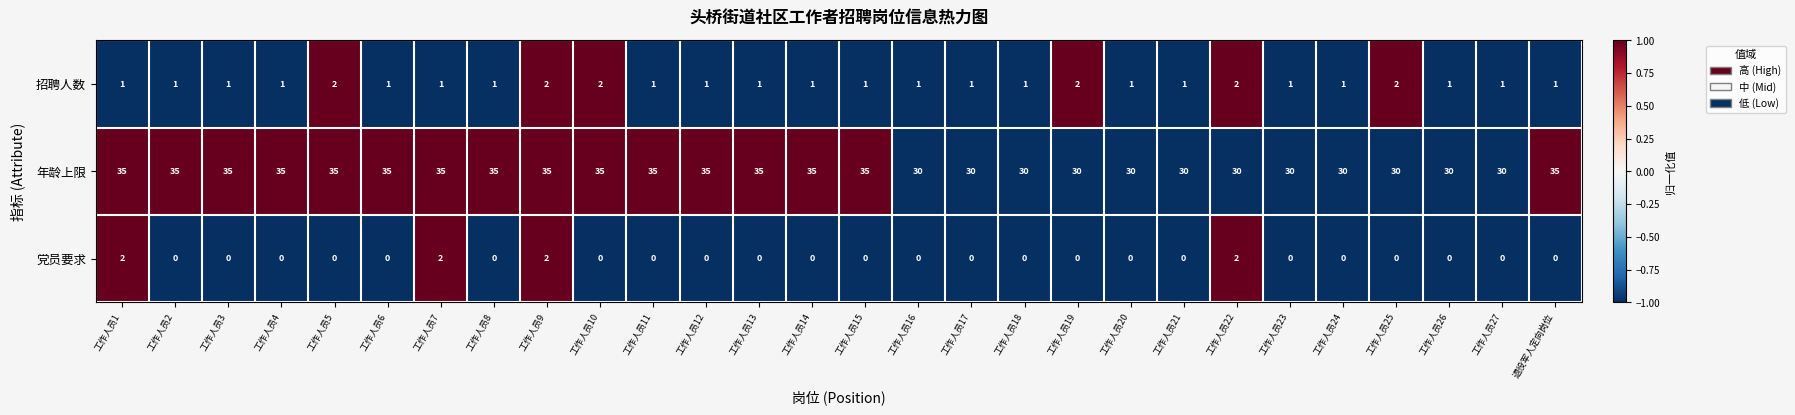

The 党员要求 series shows 0 at 工作人员13. True or false?

True